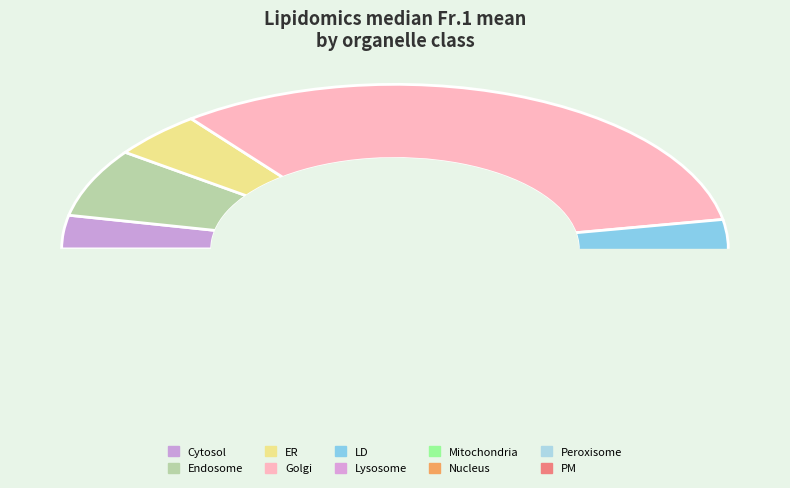

How many slices are in this pie chart?

10